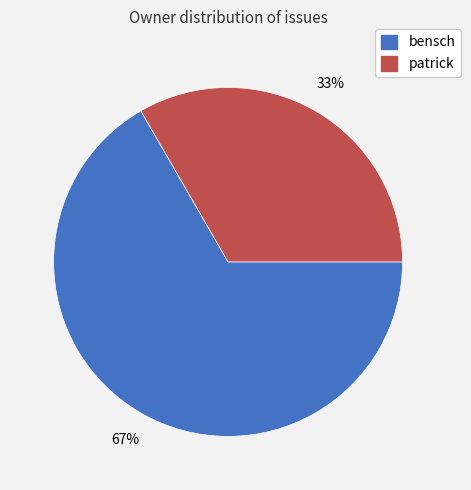

To the nearest percent, what is the average slice percentage?

50%